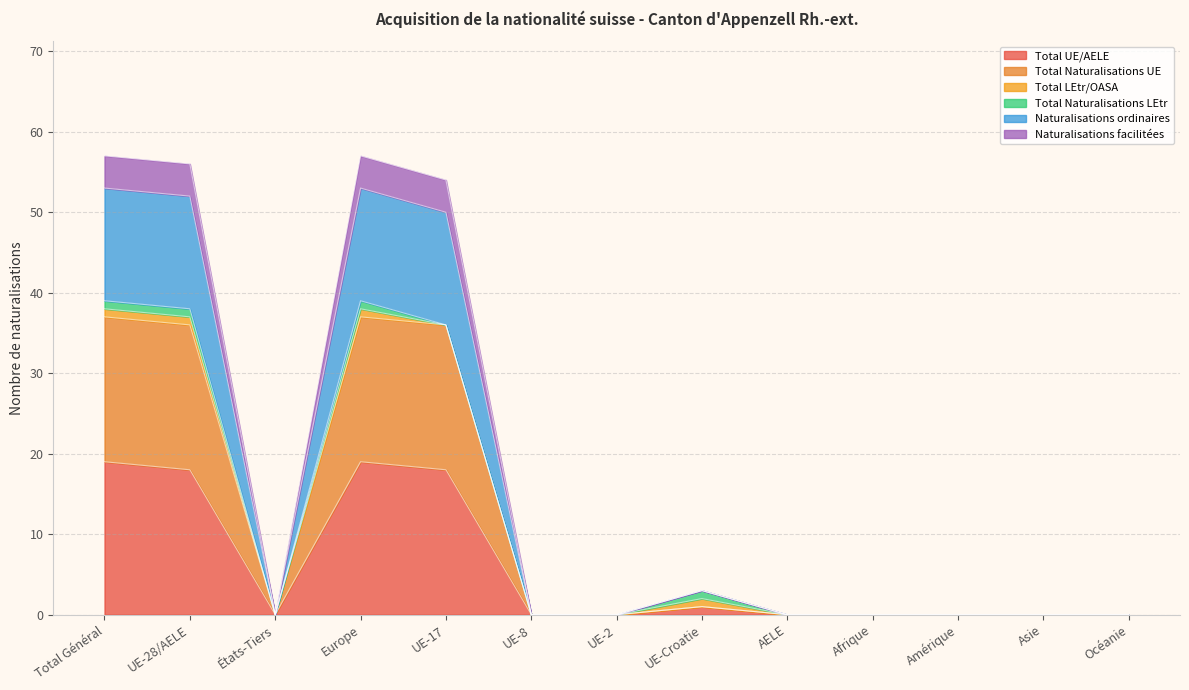

Does the chart display data point markers on the line(s)?

No